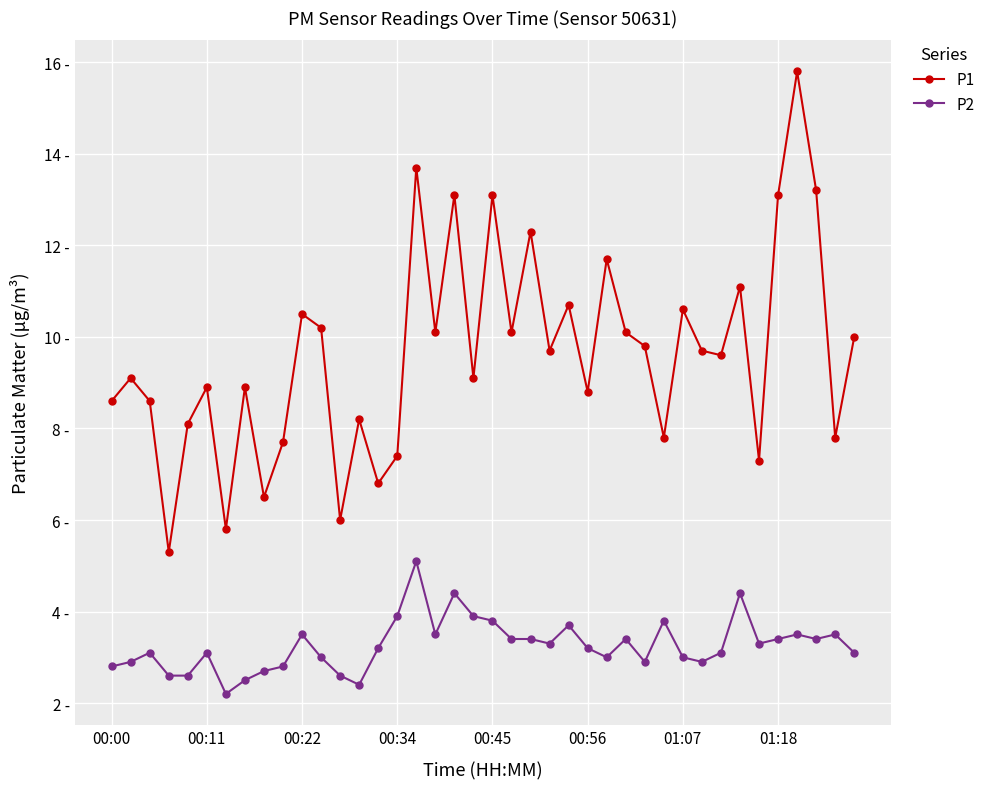

At which category does P2 reach its first local peak?

00:22